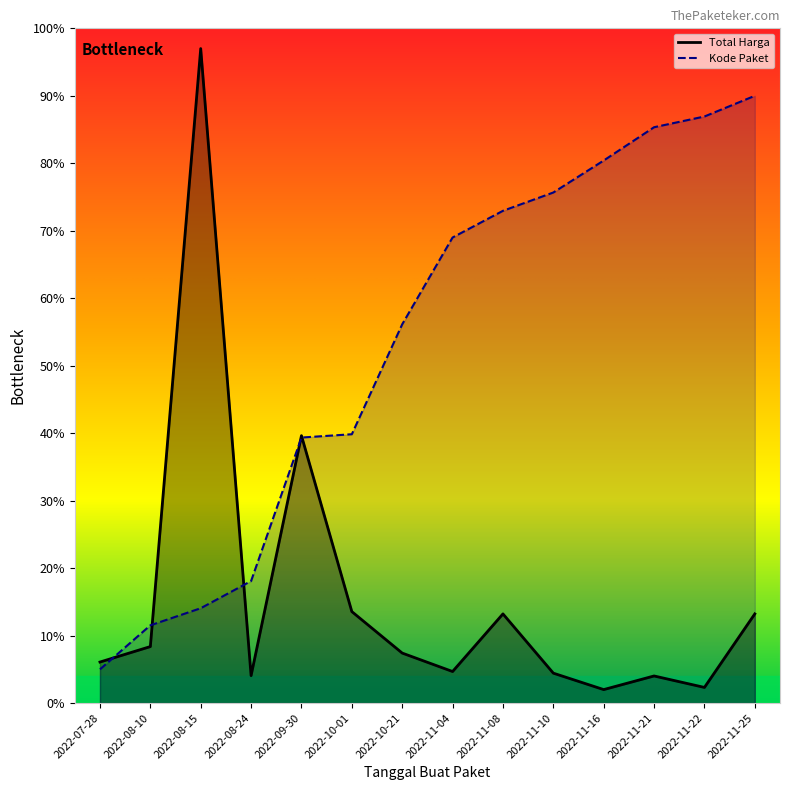

What is the label of the 1st point from the left?

2022-07-28